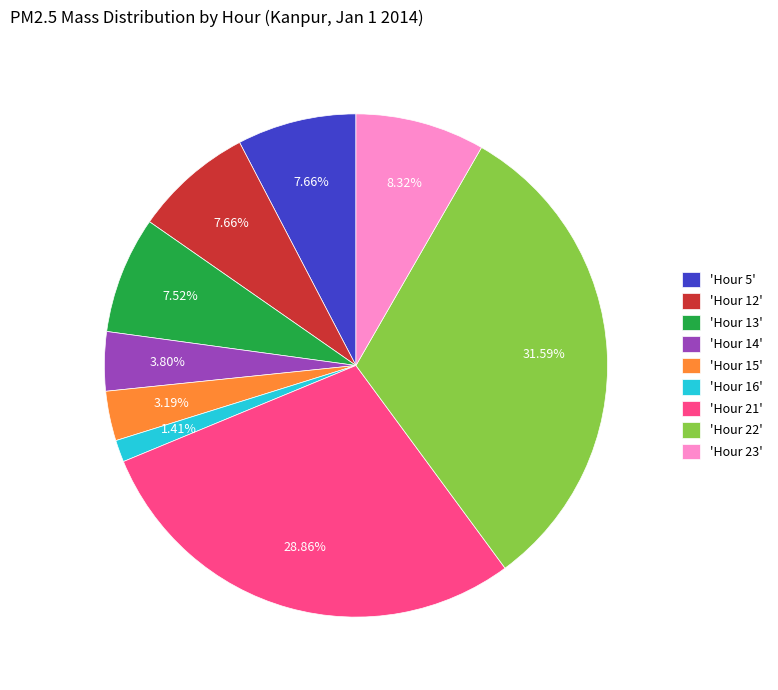

Is the sum of 'Hour 23' and 'Hour 13' greater than half?

No